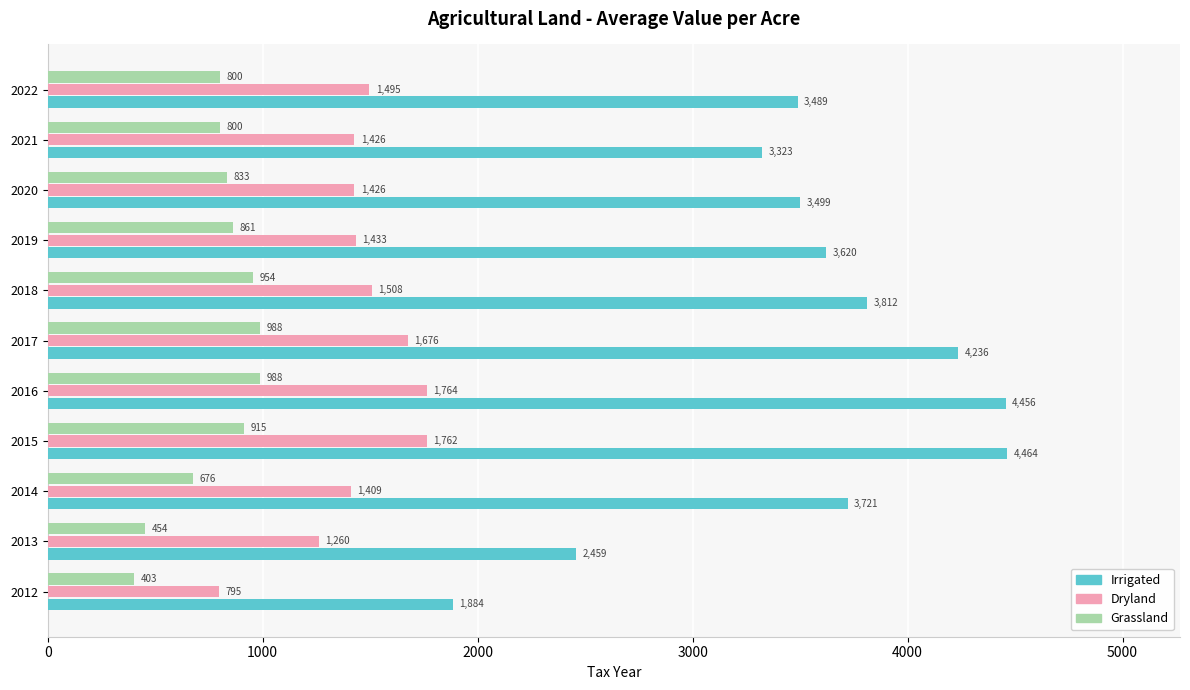

Is the value of Grassland at 2017 greater than the value of Dryland at 2016?

No